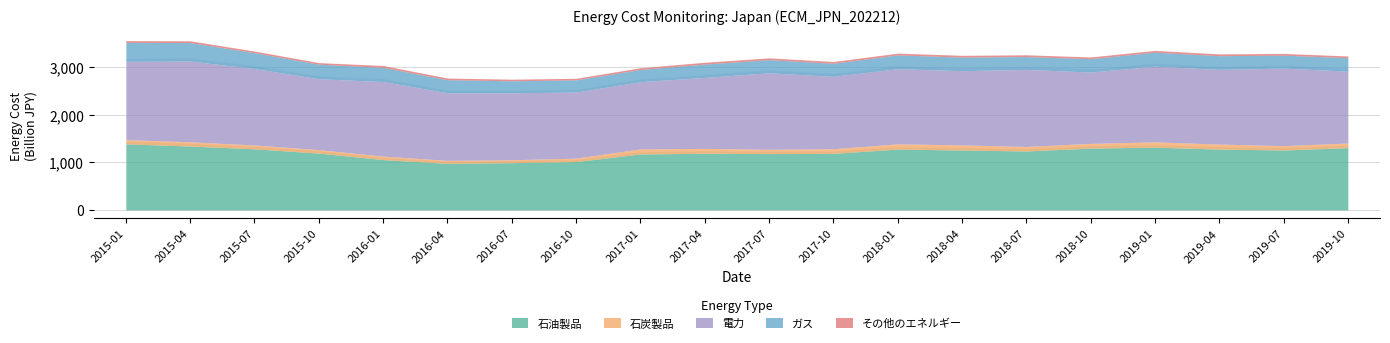

Rank the series at 2019-01 from highest to lowest value.

電力, 石油製品, ガス, 石炭製品, その他のエネルギー